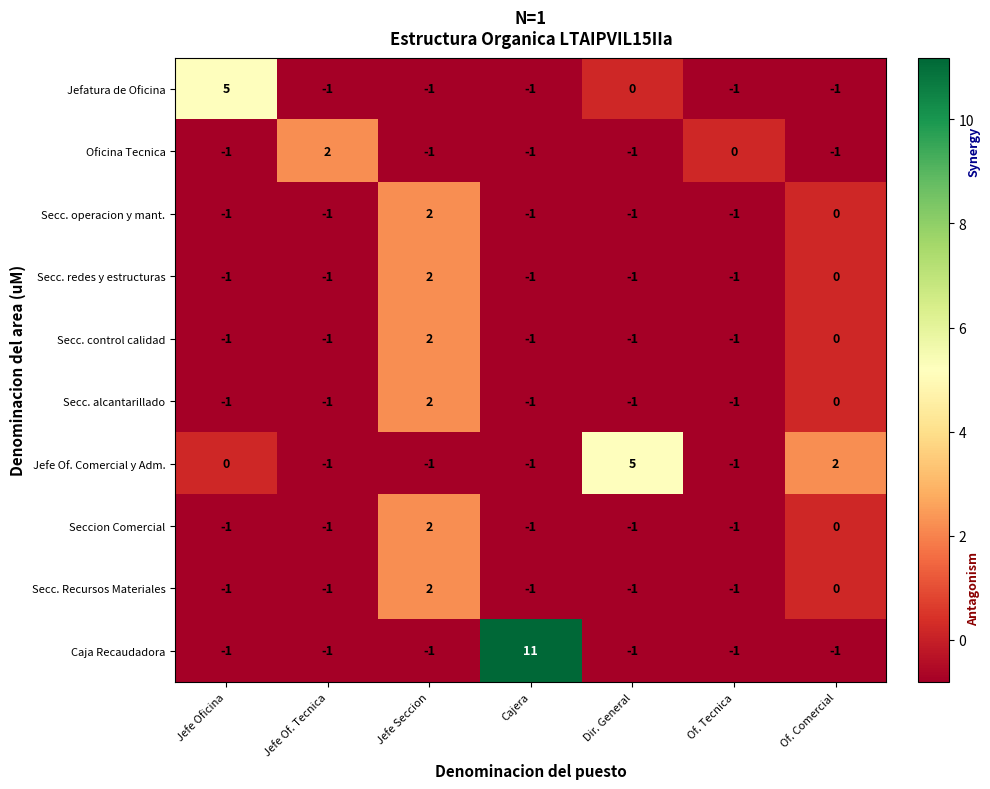

What is the total value across all series at Jefe Of. Tecnica?

-7